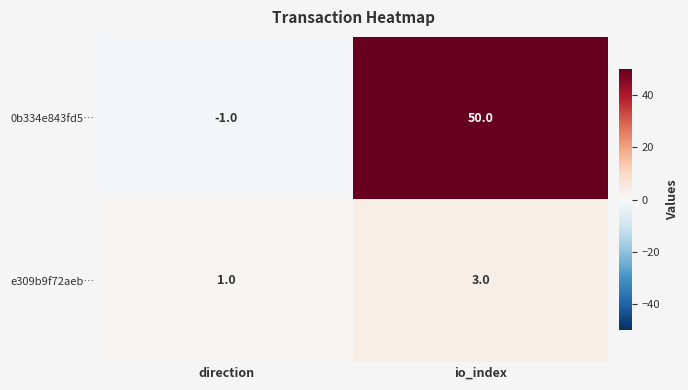

True or false: 0b334e843fd5… has a value of 50 at io_index.

True